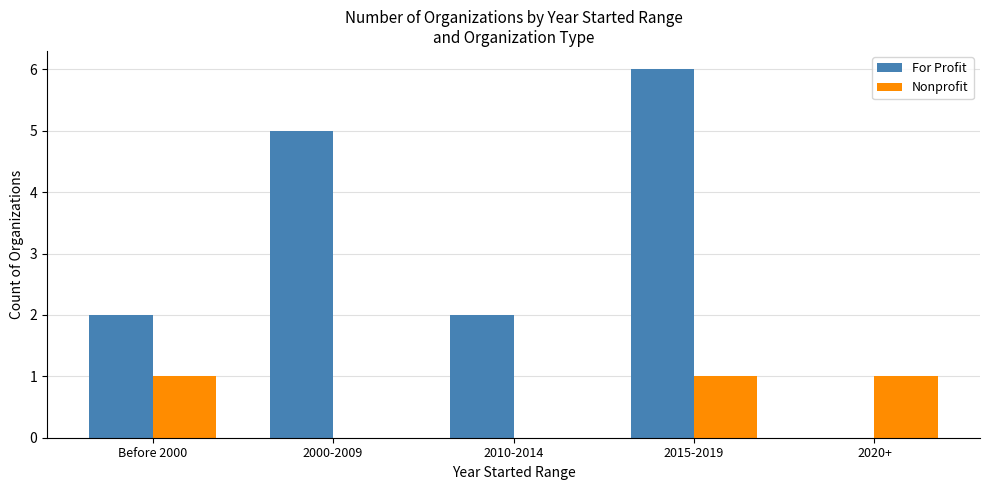

True or false: Nonprofit has a value of 1 at 2015-2019.

True